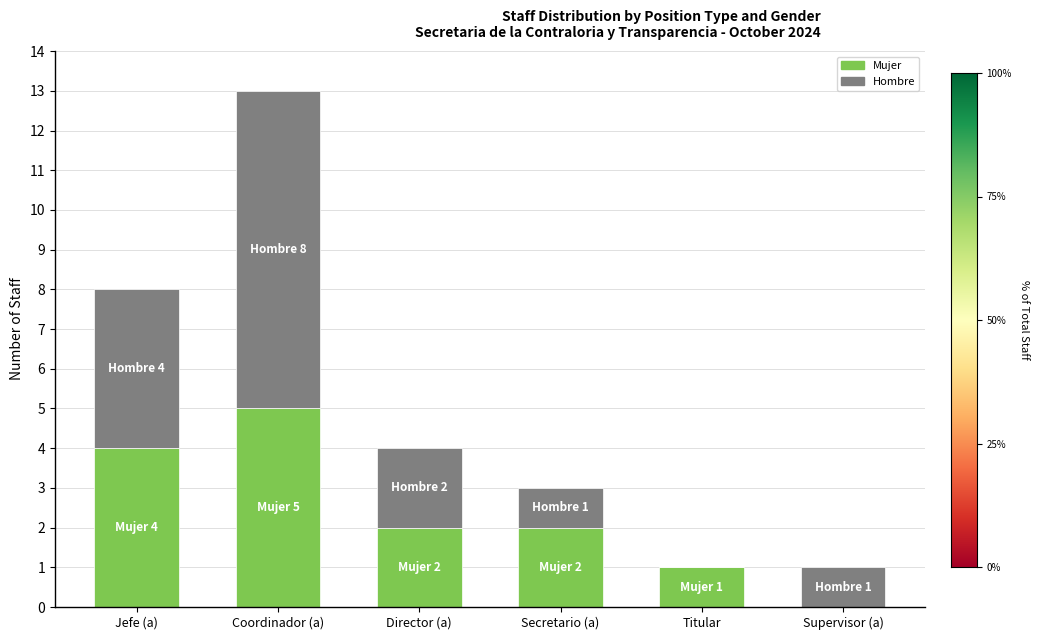

Are the bars grouped side by side (vs. stacked)?

No